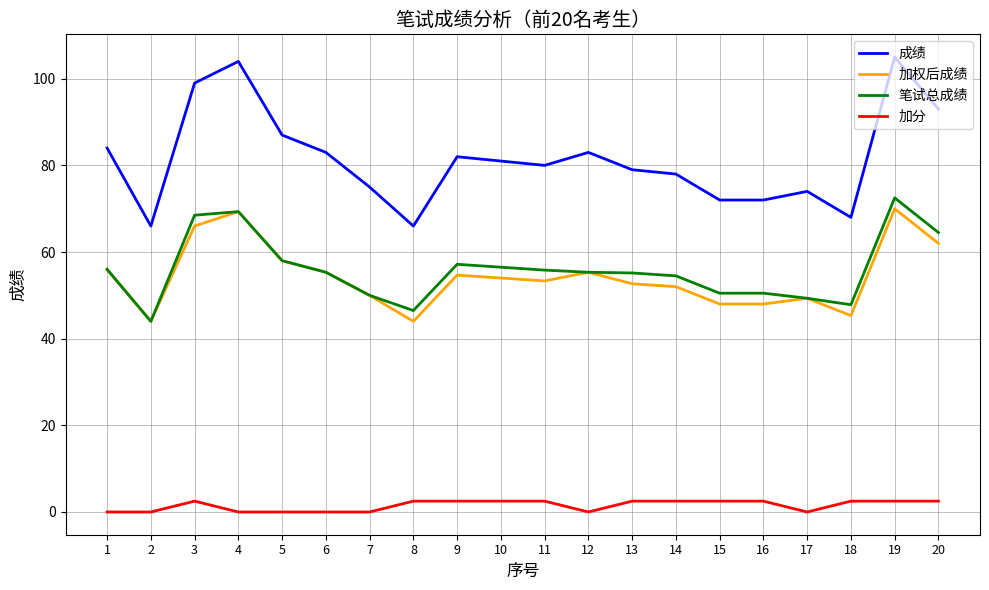

What is the total value across all series at 19?

250.0